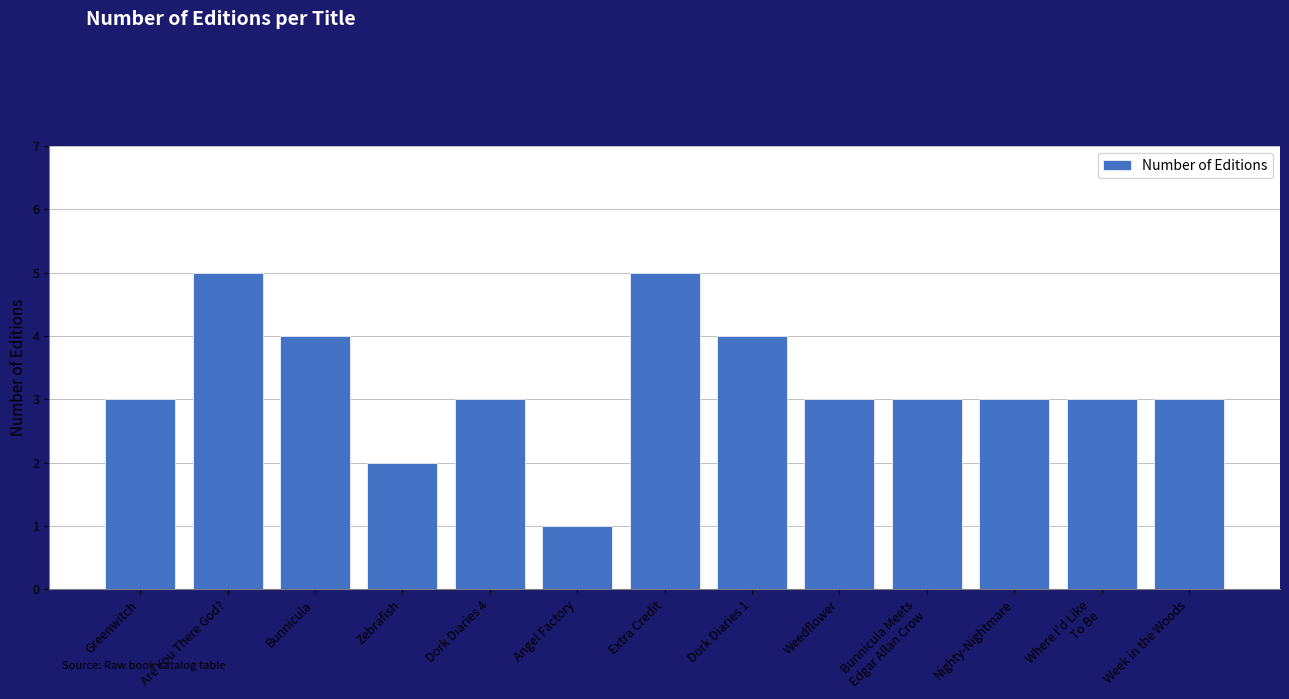

What position from the left is Zebrafish?

4